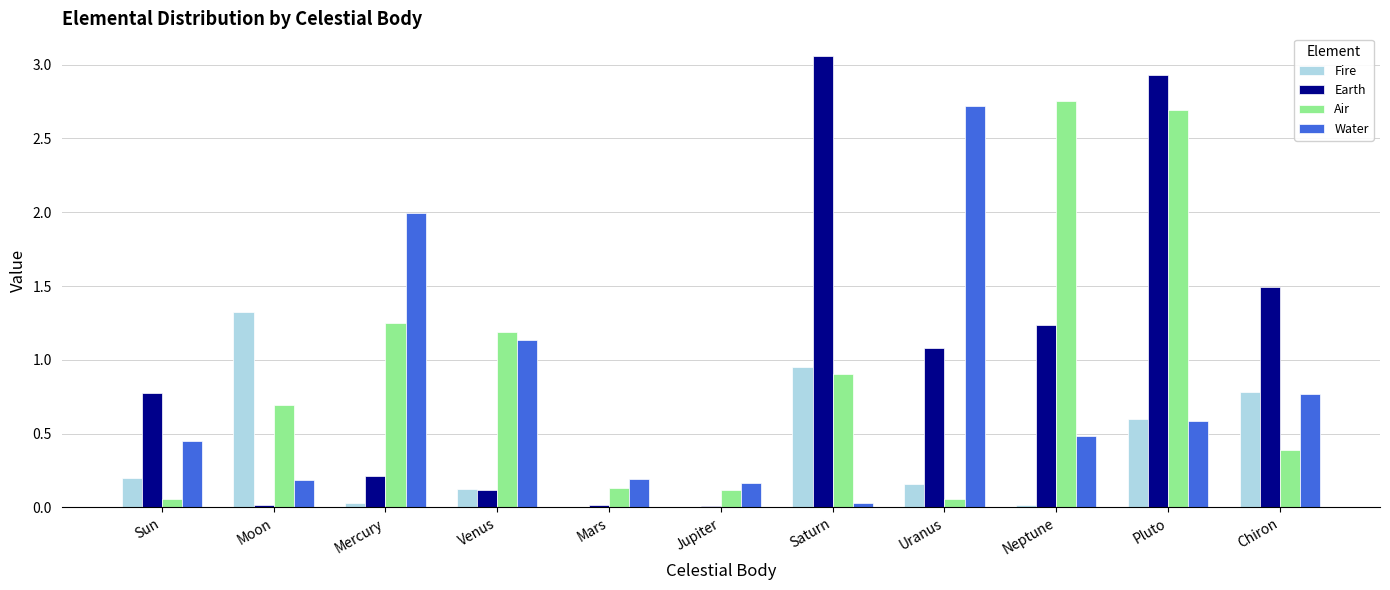

Is it true that Air equals 0.7 at Moon?

True